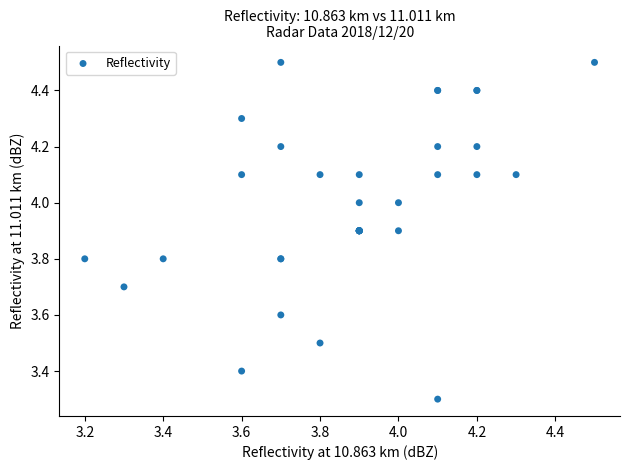

What Y value in the scatter plot is closest to 3?

3.3